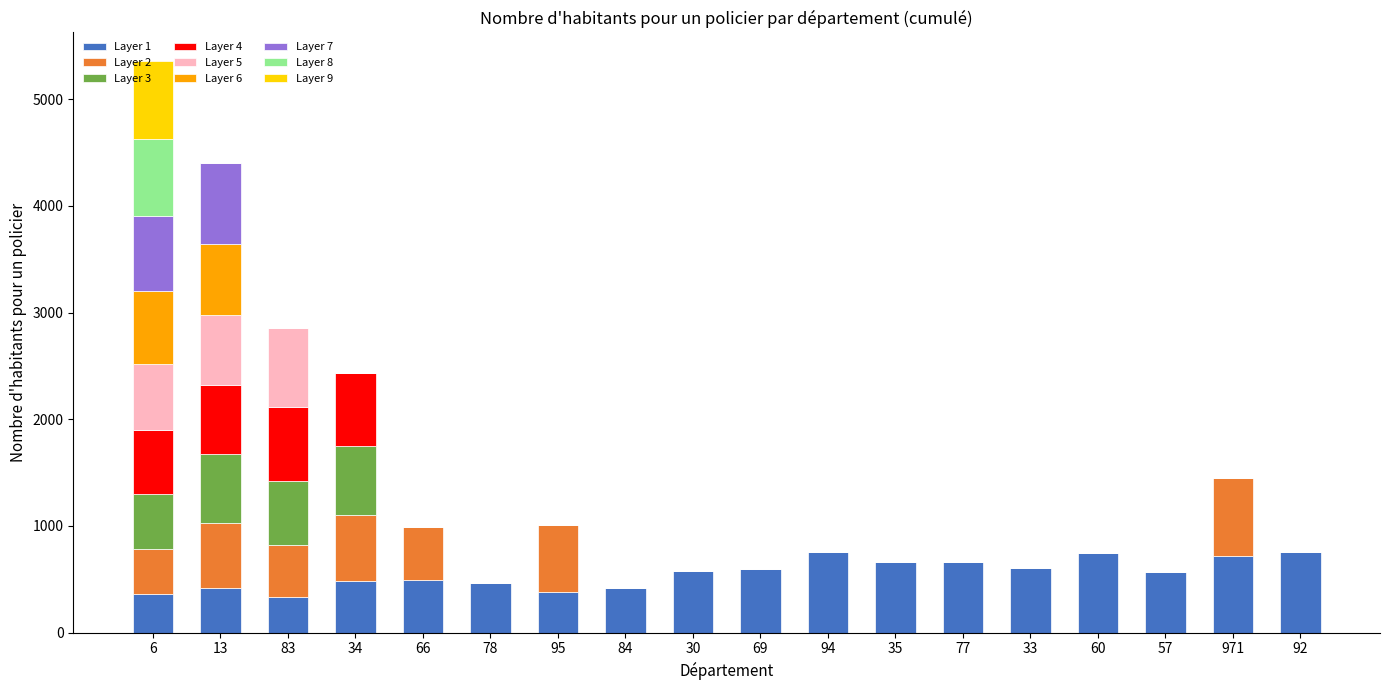

What is the total value across all series at 971?

1451